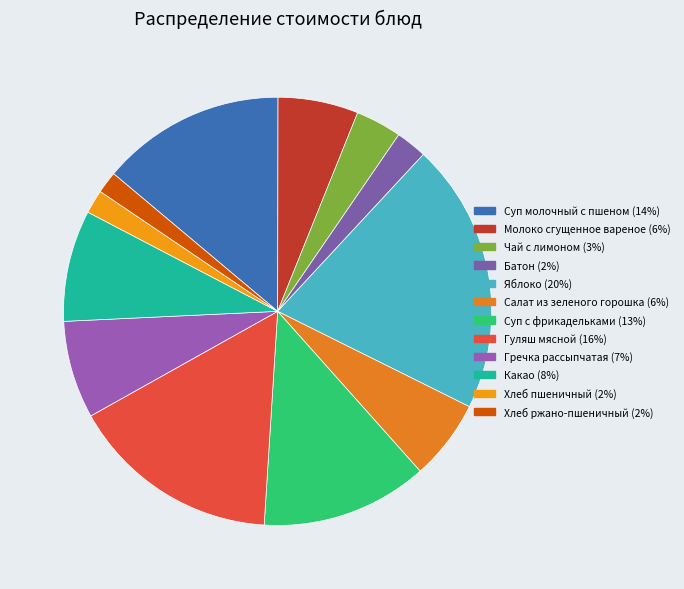

The Хлеб ржано-пшеничный slice represents 12% of the pie. True or false?

False